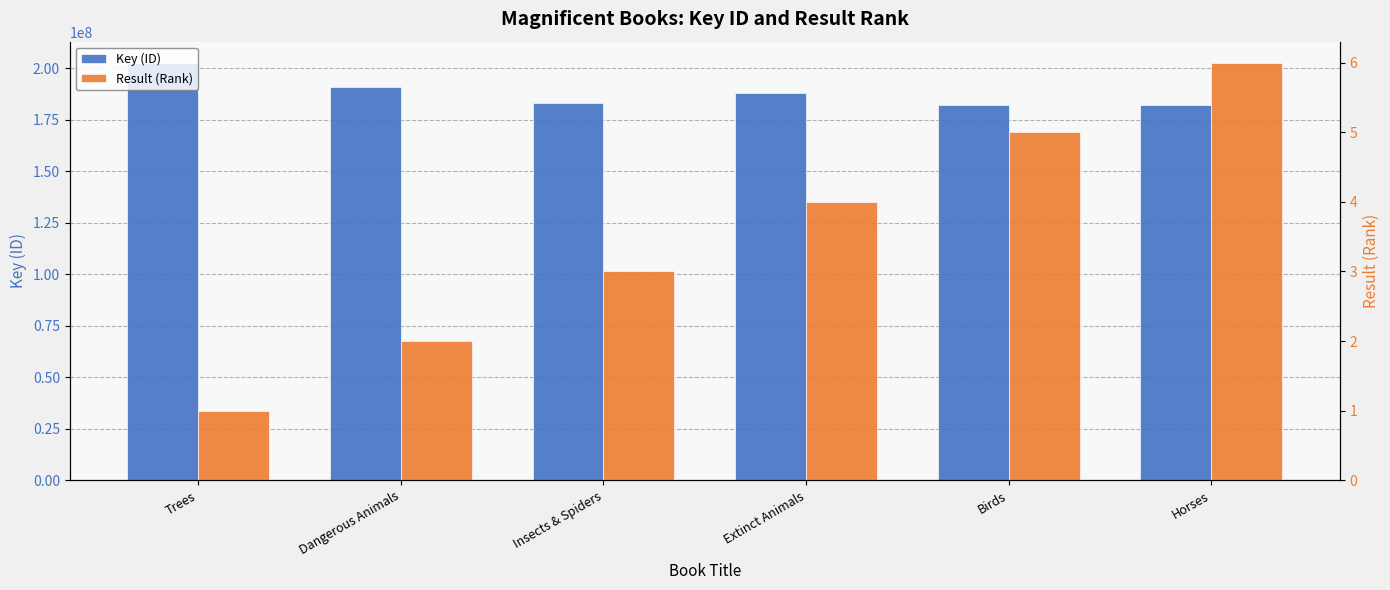

True or false: Key (ID) has a value of 76948414 at Insects & Spiders.

False